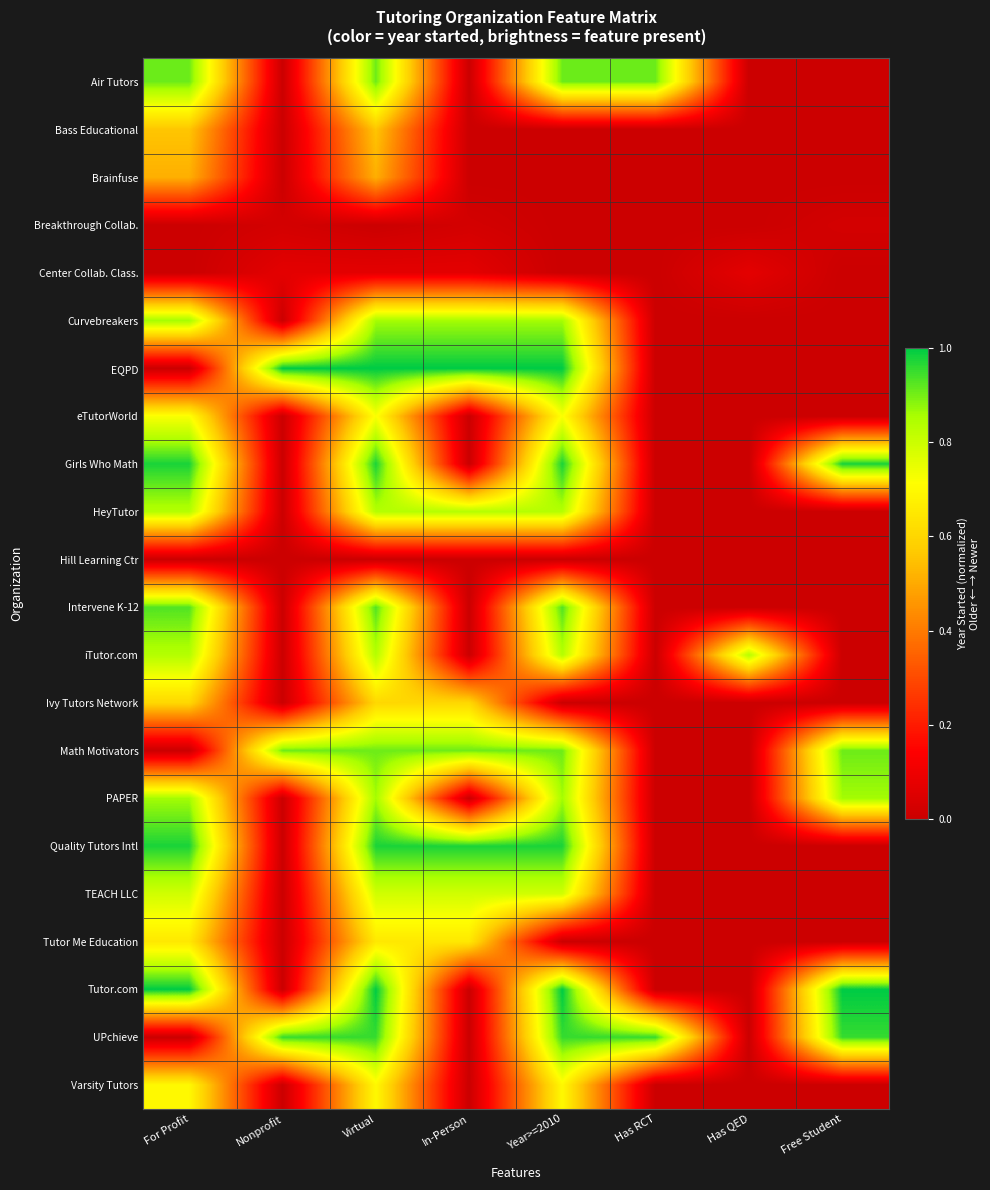

Which series has the widest spread of values?

EQPD